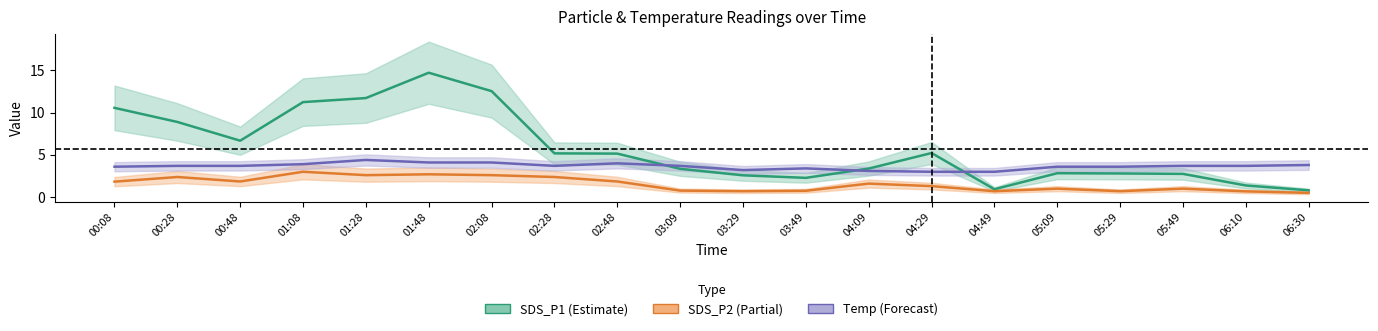

What is the average value of the SDS_P2 series?

1.5